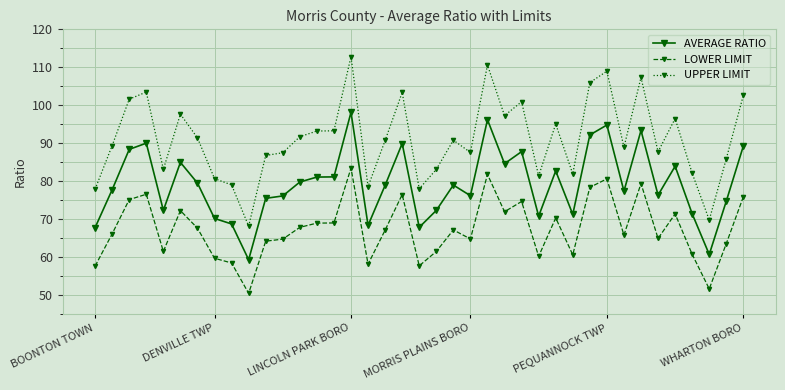

What is the greatest value displayed?

112.8